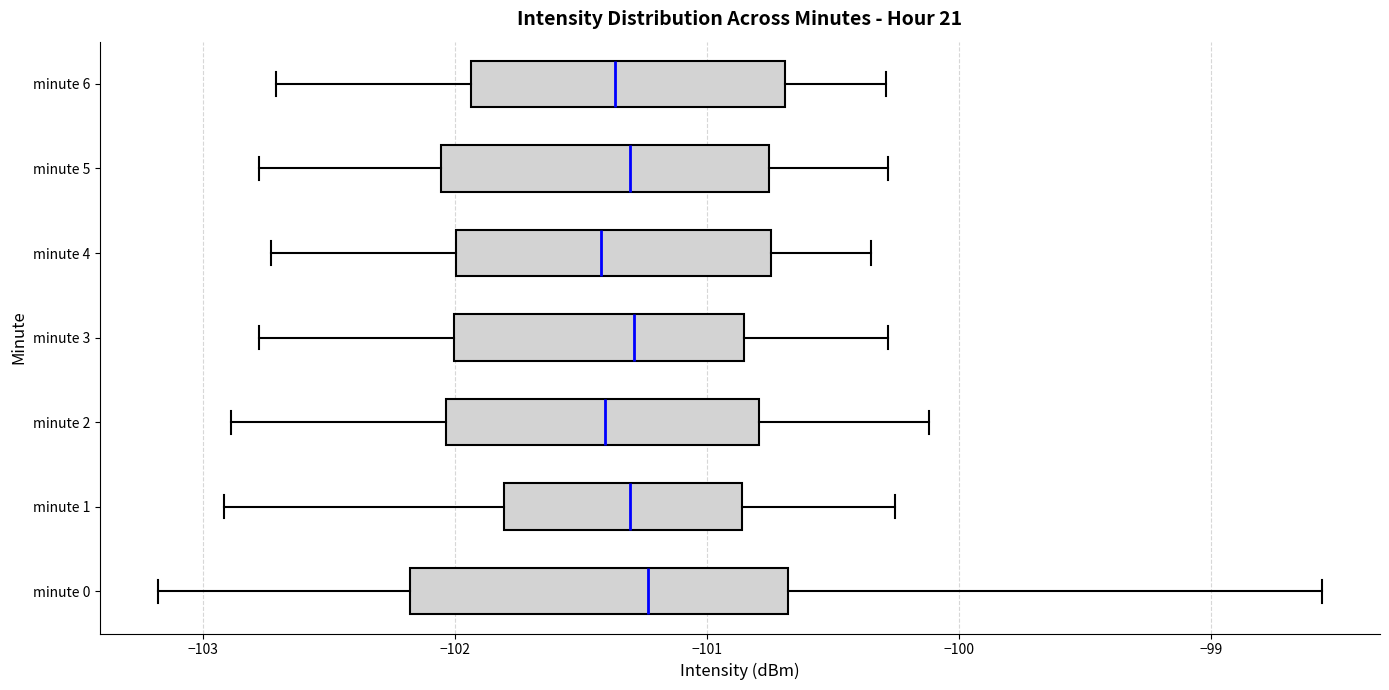

Reading bottom to top, read every box against the x-axis: the position of its median line, the range the box covers, and the ends of its whiskers. The values are not printed on the chart, so give them approximately, as read against the axis.

minute 0: median -101.2, box -102.2 to -100.7, whiskers -103.2 to -98.6
minute 1: median -101.3, box -101.8 to -100.9, whiskers -102.9 to -100.3
minute 2: median -101.4, box -102.0 to -100.8, whiskers -102.9 to -100.1
minute 3: median -101.3, box -102.0 to -100.9, whiskers -102.8 to -100.3
minute 4: median -101.4, box -102.0 to -100.7, whiskers -102.7 to -100.3
minute 5: median -101.3, box -102.1 to -100.8, whiskers -102.8 to -100.3
minute 6: median -101.4, box -101.9 to -100.7, whiskers -102.7 to -100.3